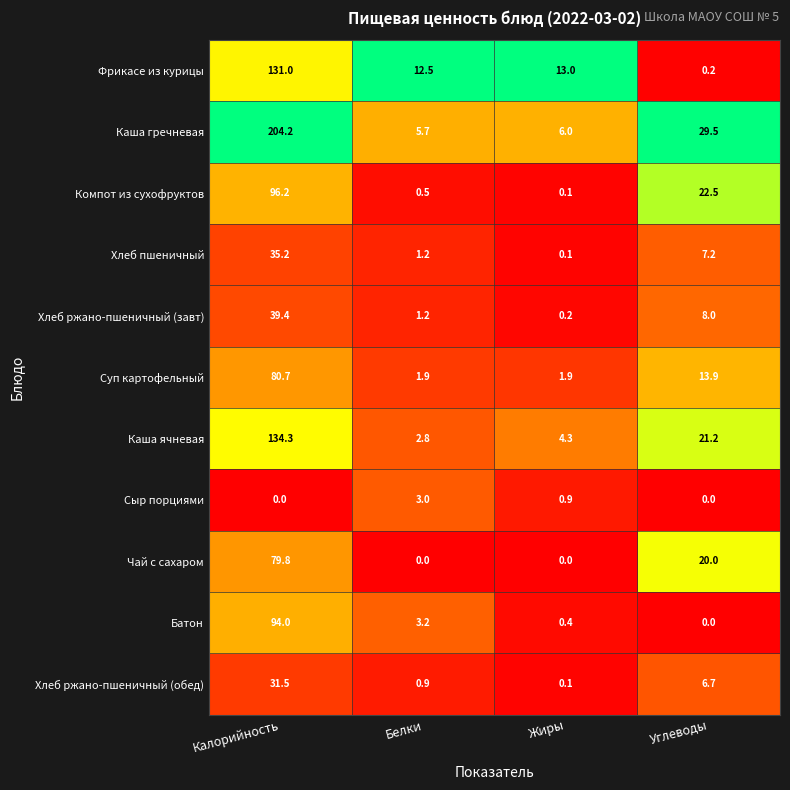

Rank the series at Калорийность from highest to lowest value.

Каша гречневая, Каша ячневая, Фрикасе из курицы, Компот из сухофруктов, Батон, Суп картофельный, Чай с сахаром, Хлеб ржано-пшеничный (завт), Хлеб пшеничный, Хлеб ржано-пшеничный (обед), Сыр порциями